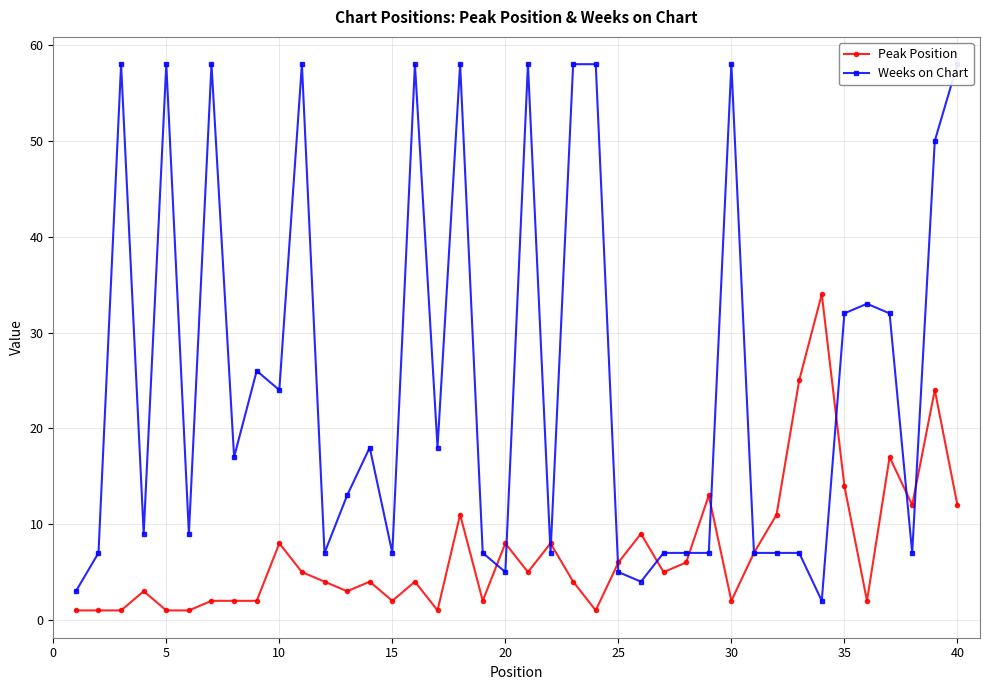

Is it true that Peak Position equals 18 at 40?

False